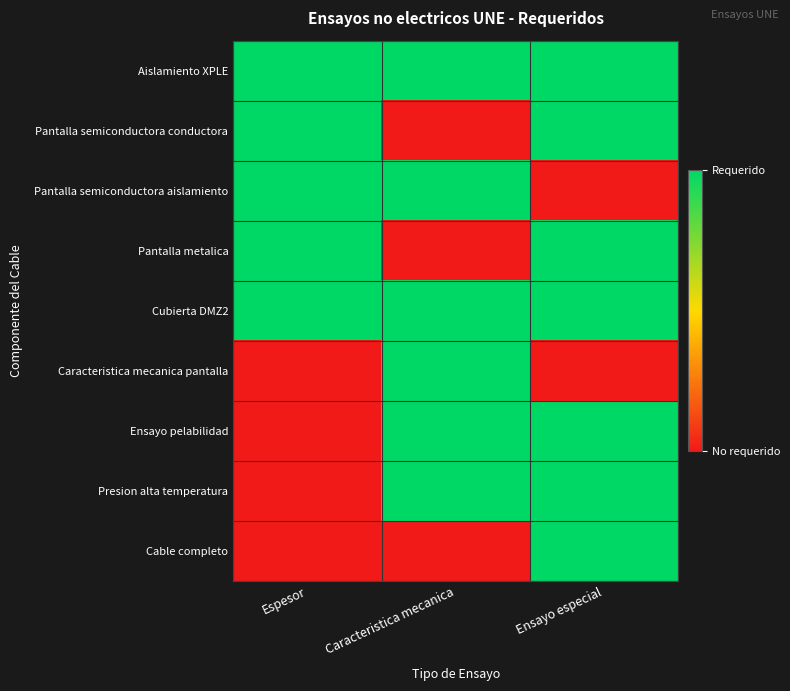

Reading left to right, extract all data points from this chart.

Aislamiento XPLE: Espesor=1	Caracteristica mecanica=1	Ensayo especial=1
Pantalla semiconductora conductora: Espesor=1	Caracteristica mecanica=0	Ensayo especial=1
Pantalla semiconductora aislamiento: Espesor=1	Caracteristica mecanica=1	Ensayo especial=0
Pantalla metalica: Espesor=1	Caracteristica mecanica=0	Ensayo especial=1
Cubierta DMZ2: Espesor=1	Caracteristica mecanica=1	Ensayo especial=1
Caracteristica mecanica pantalla: Espesor=0	Caracteristica mecanica=1	Ensayo especial=0
Ensayo pelabilidad: Espesor=0	Caracteristica mecanica=1	Ensayo especial=1
Presion alta temperatura: Espesor=0	Caracteristica mecanica=1	Ensayo especial=1
Cable completo: Espesor=0	Caracteristica mecanica=0	Ensayo especial=1